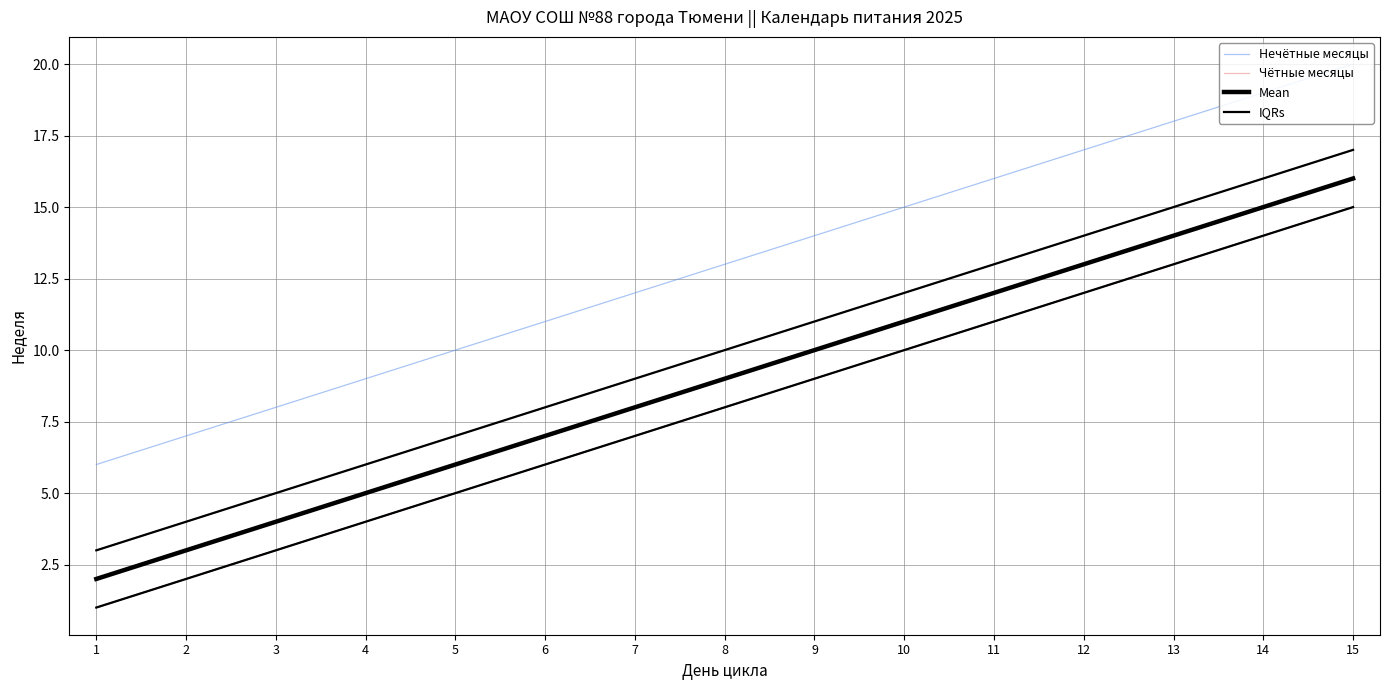

Is this an area chart (filled region under the line)?

No